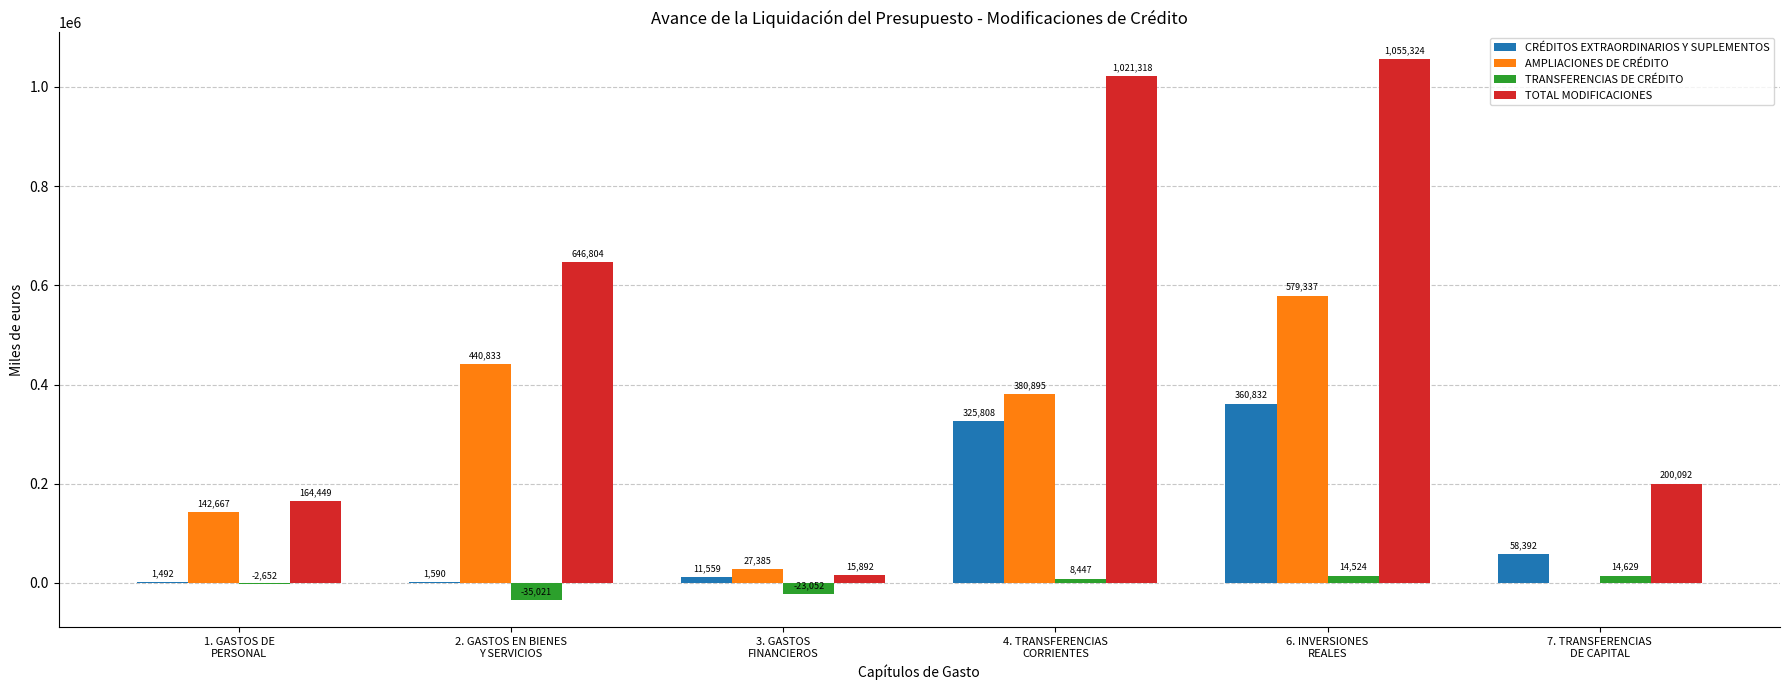

At which category is the sum across all series the highest?

6. INVERSIONES
REALES